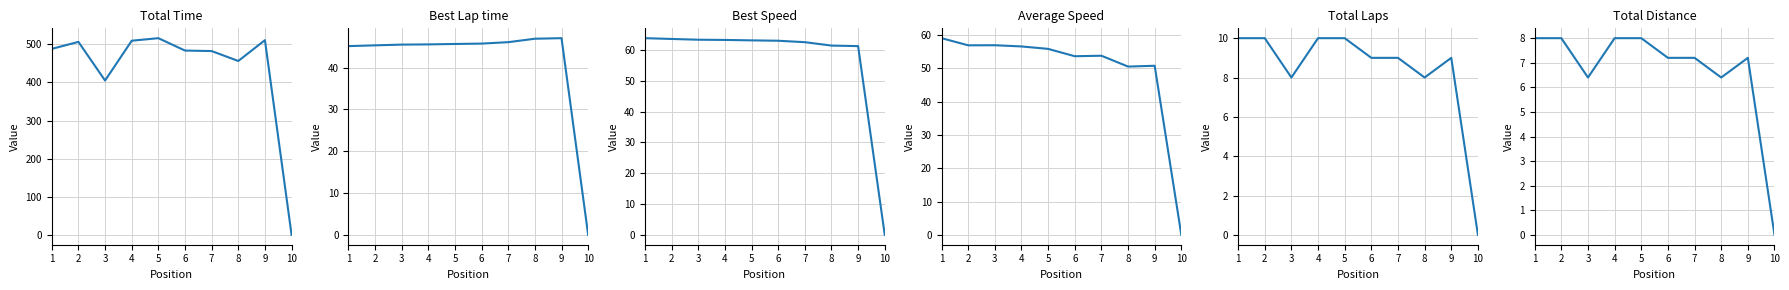

How many lines are shown in the chart?

6